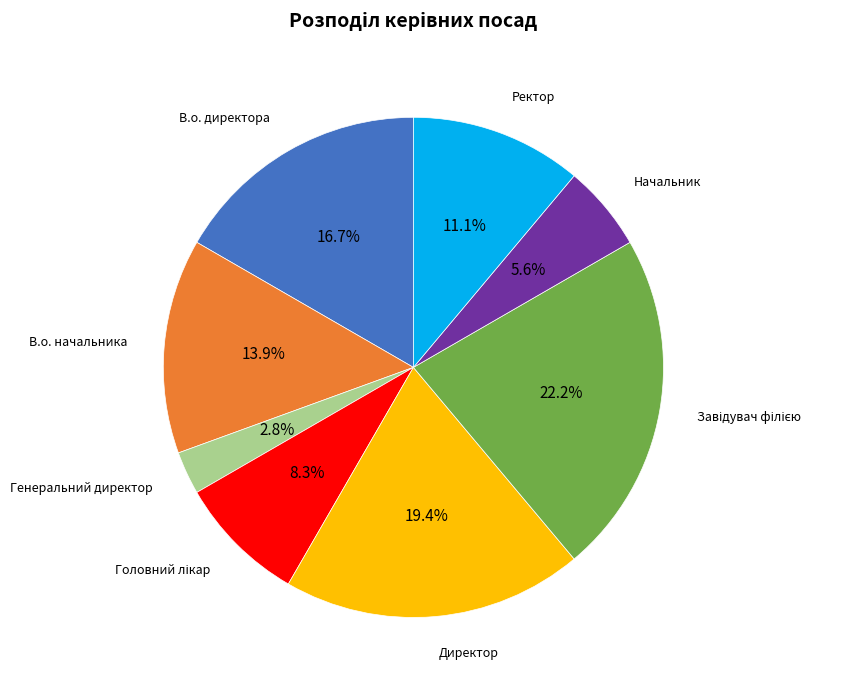

Is there any slice that represents more than half of the pie?

No